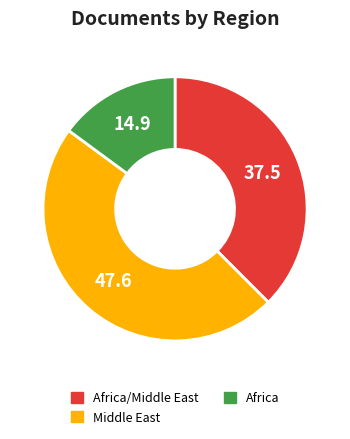

Does any single category account for the majority?

No